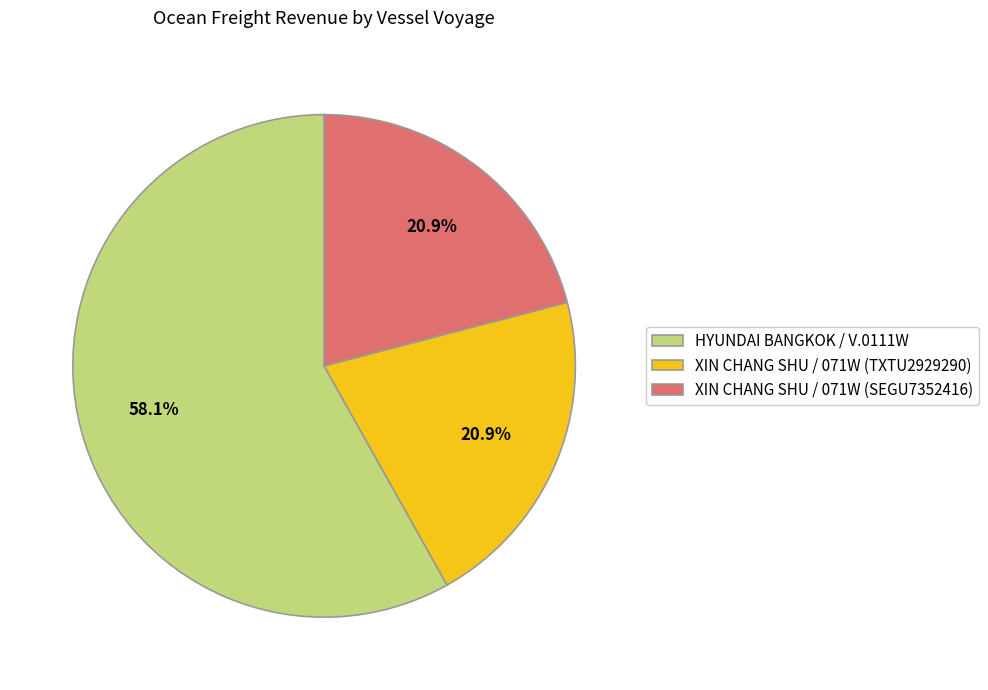

Which has a higher value, HYUNDAI BANGKOK / V.0111W or XIN CHANG SHU / 071W (TXTU2929290)?

HYUNDAI BANGKOK / V.0111W